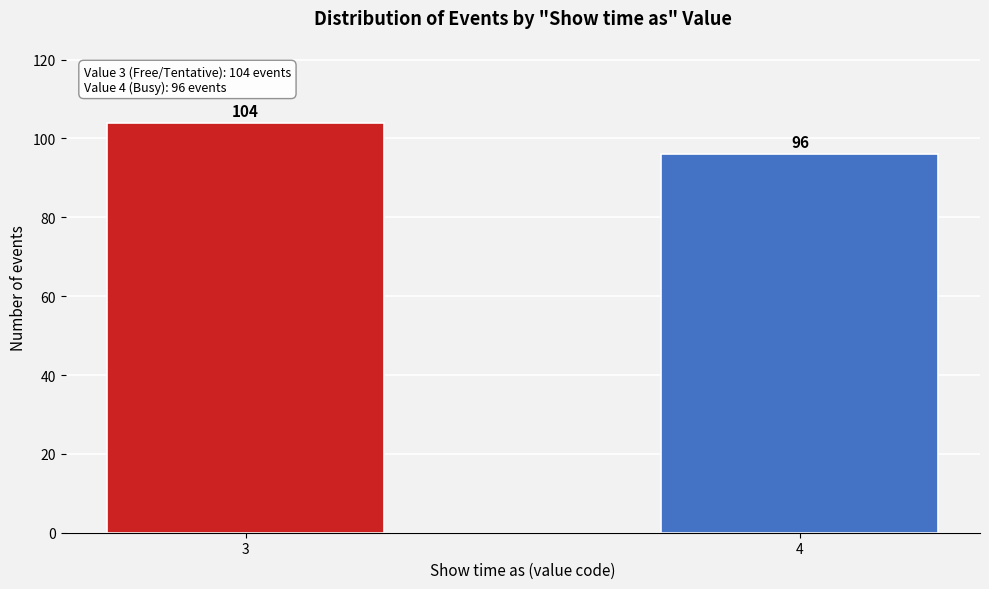

Reading left to right, what are all the values shown in this chart?

3=104	4=96